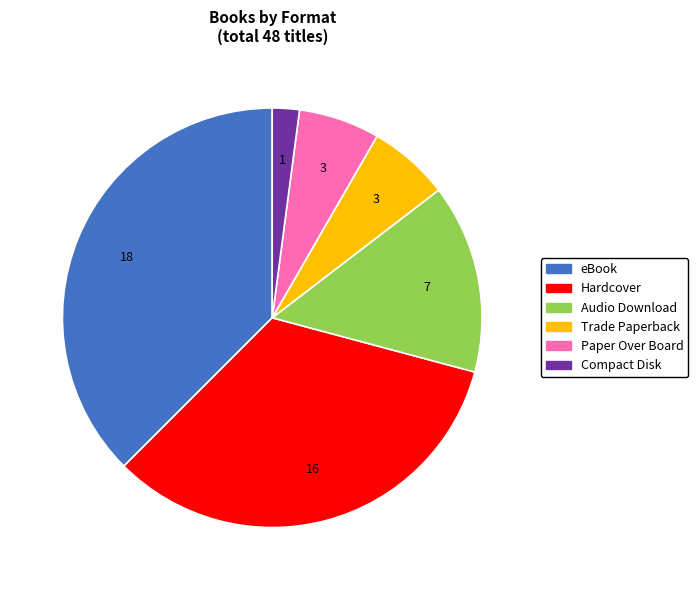

Is the sum of eBook and Audio Download greater than half?

Yes